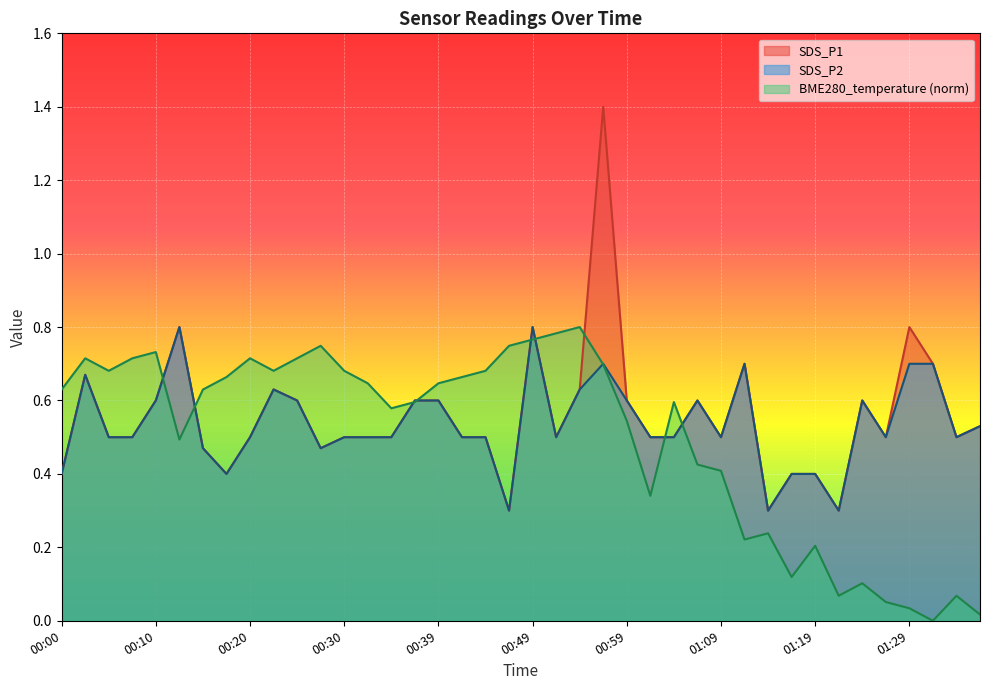

How many lines are shown in the chart?

3